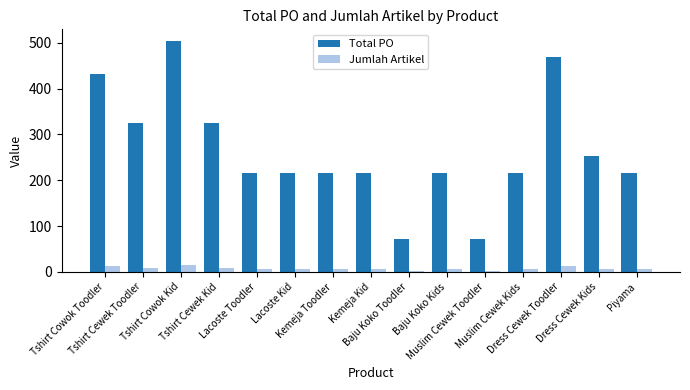

What is the highest value of the Total PO series?

504